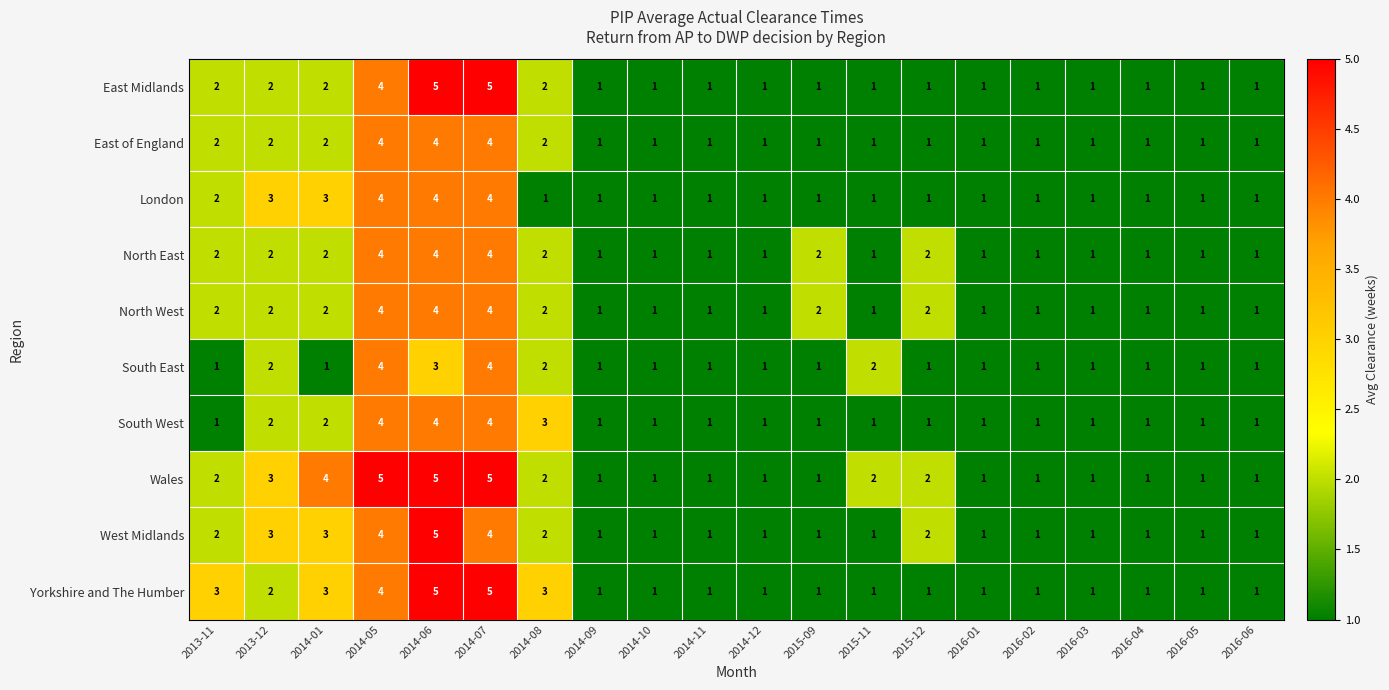

What is the greatest value displayed?

5